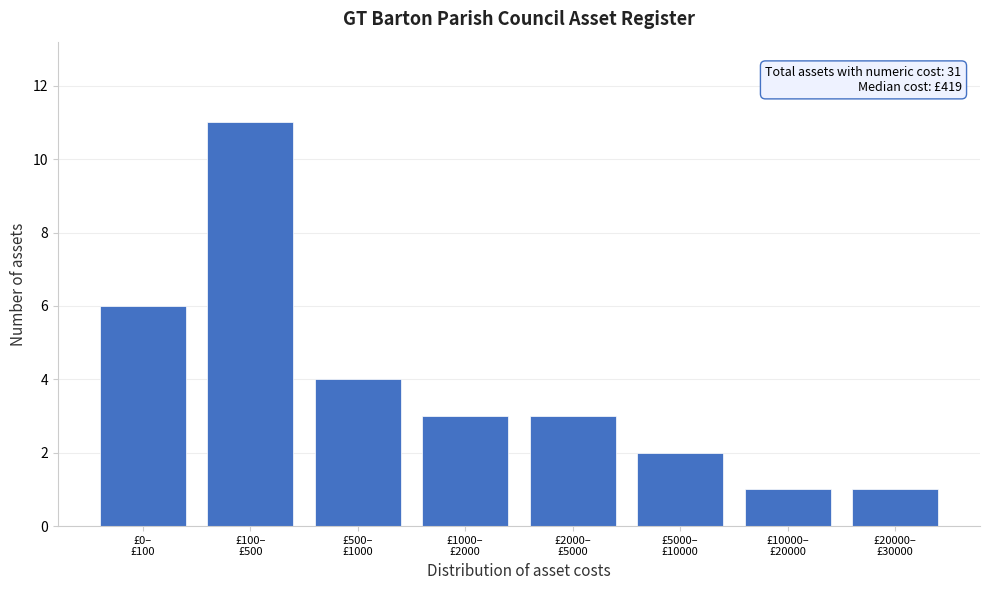

Reading left to right, what are all the values shown in this chart?

6	11	4	3	3	2	1	1